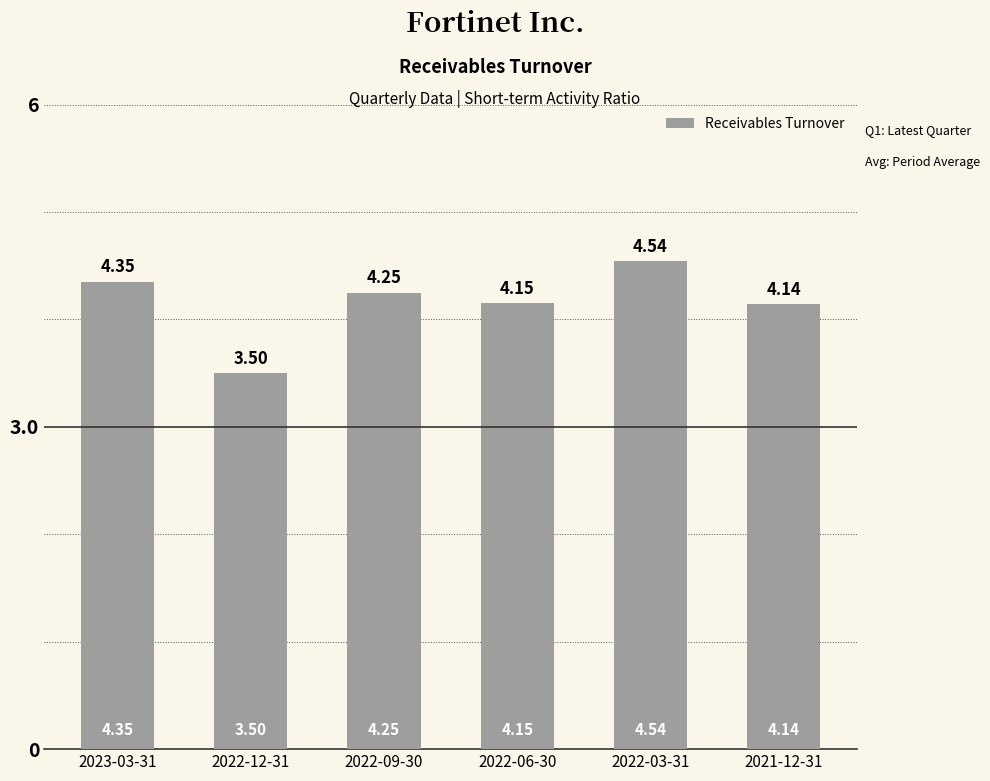

What is the change in value from 2022-09-30 to 2022-03-31?

+0.3